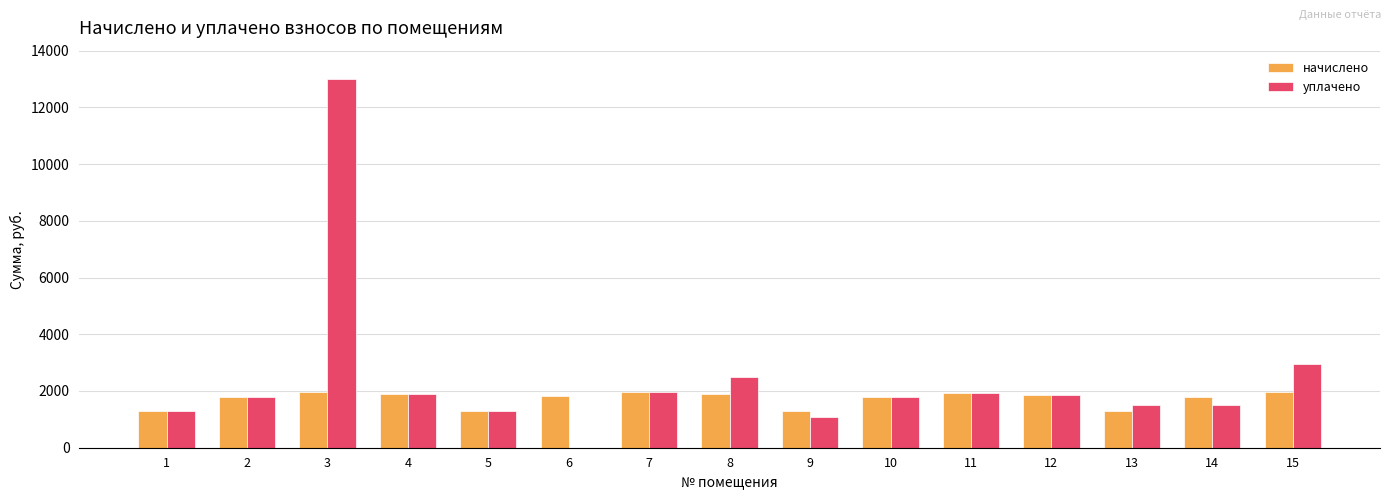

Which series changed the most between 9 and 11?

уплачено